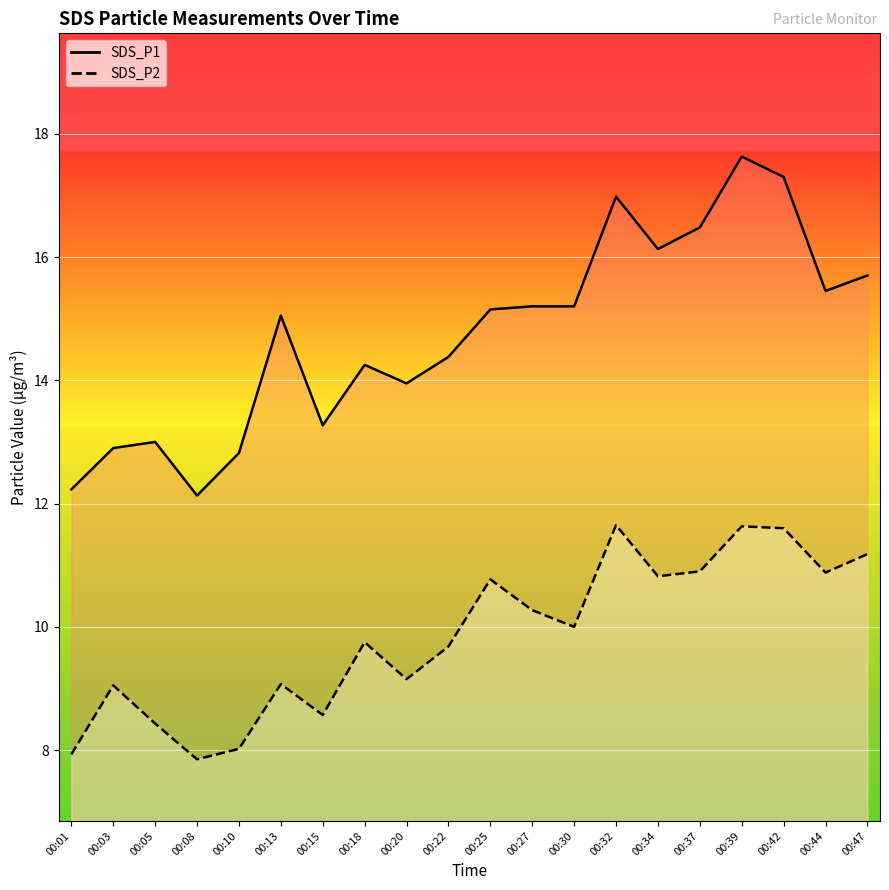

List the series in order of their peak value, lowest first.

SDS_P2, SDS_P1